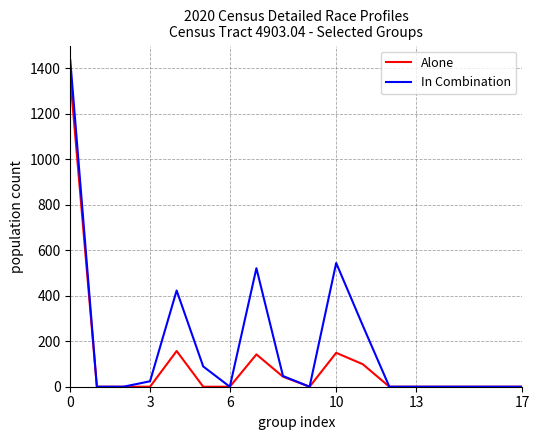

What is the difference between the maximum and minimum values in the Alone series?

1357